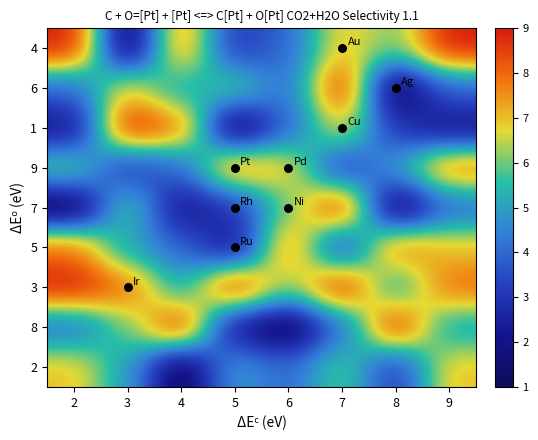

What is the total value across all series at 7?

57